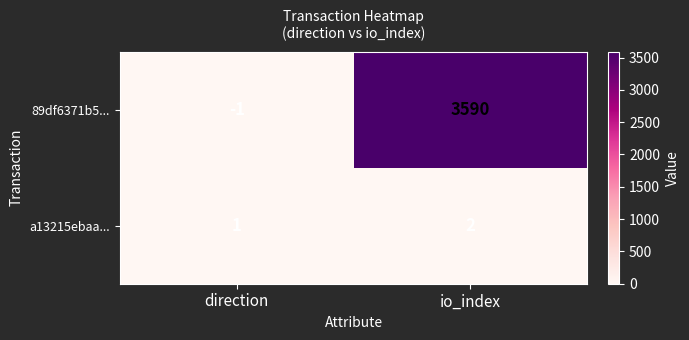

What is the difference between the highest and lowest values at direction?

2